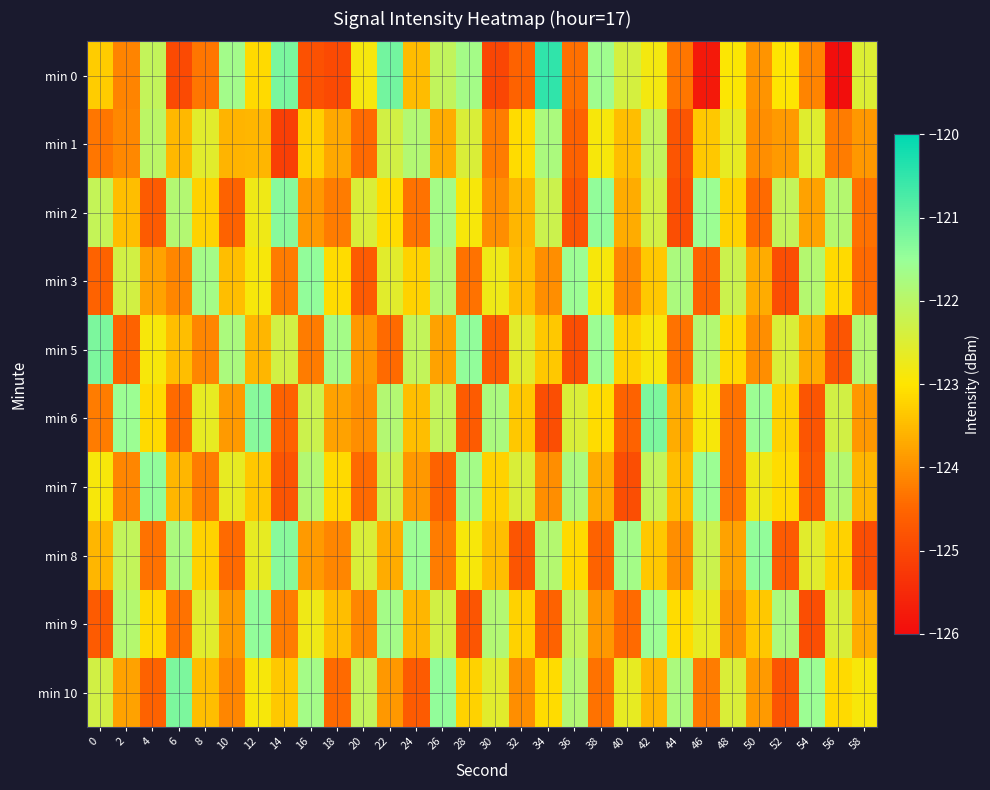

What is the total value across all series at 10?

-1234.0